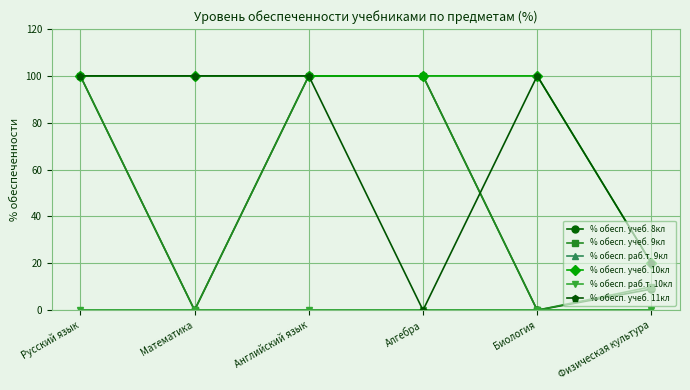

What is the difference between the % обесп. учеб. 8кл values at Алгебра and Физическая культура?

91